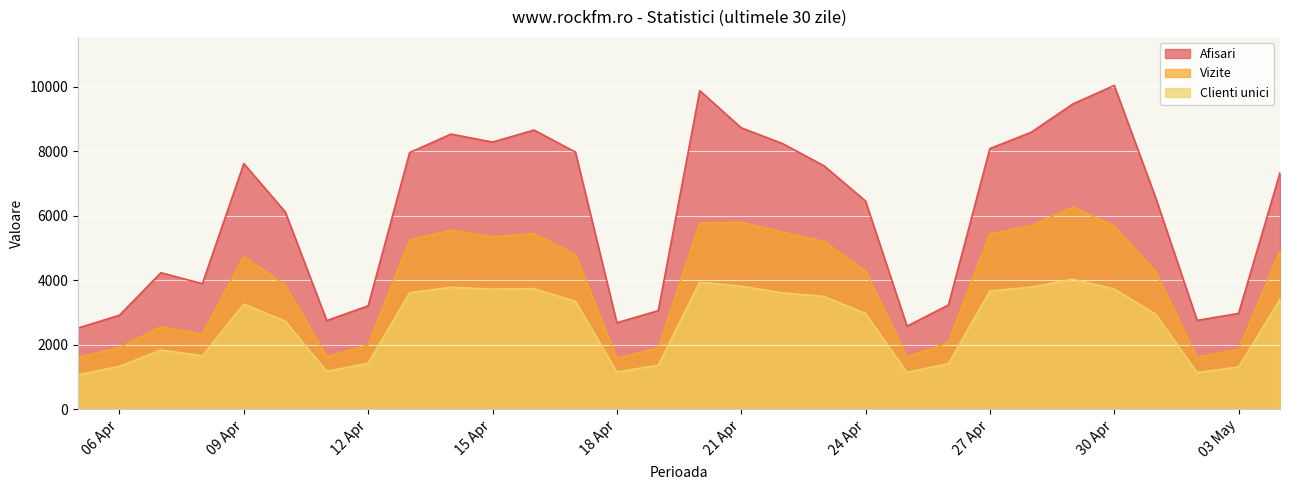

List the series in order of their peak value, lowest first.

Clienti unici, Vizite, Afisari